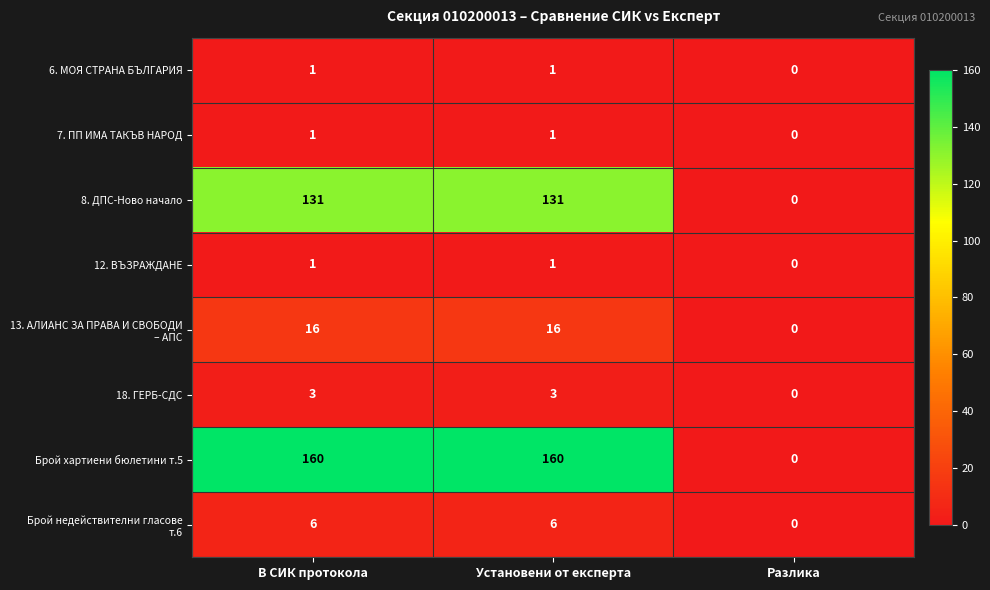

Which series changed the most between Установени от експерта and Разлика?

Брой хартиени бюлетини т.5